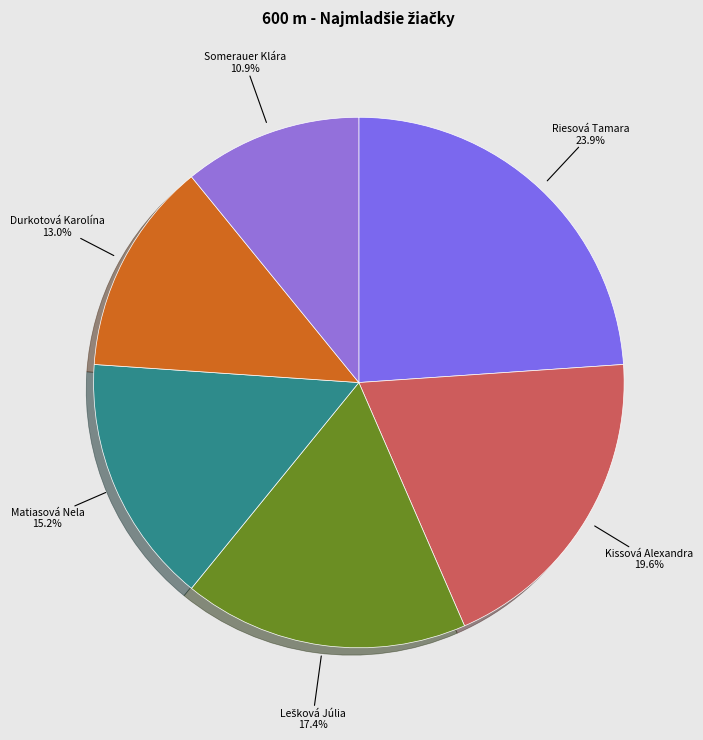

Between Kissová Alexandra and Durkotová Karolína, which is larger?

Kissová Alexandra